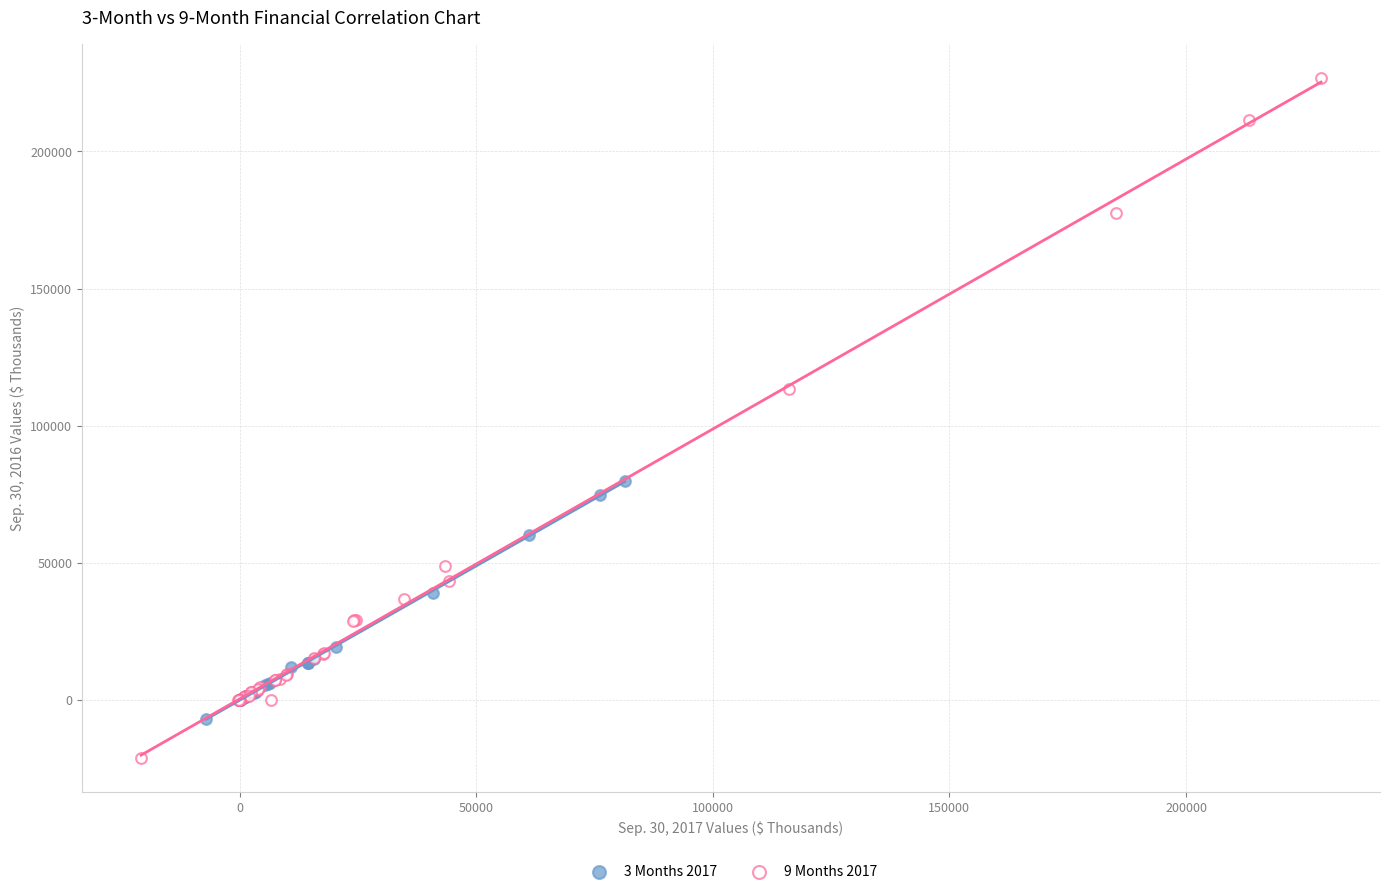

Which series has the widest spread of Y values?

9 Months 2017